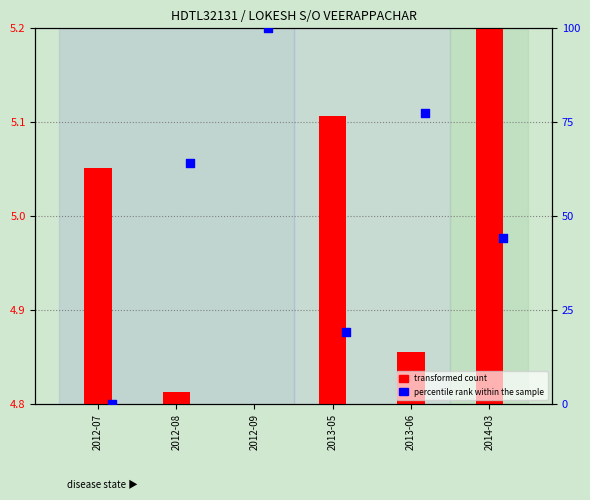

Which series has the largest total across all categories?

percentile rank within the sample